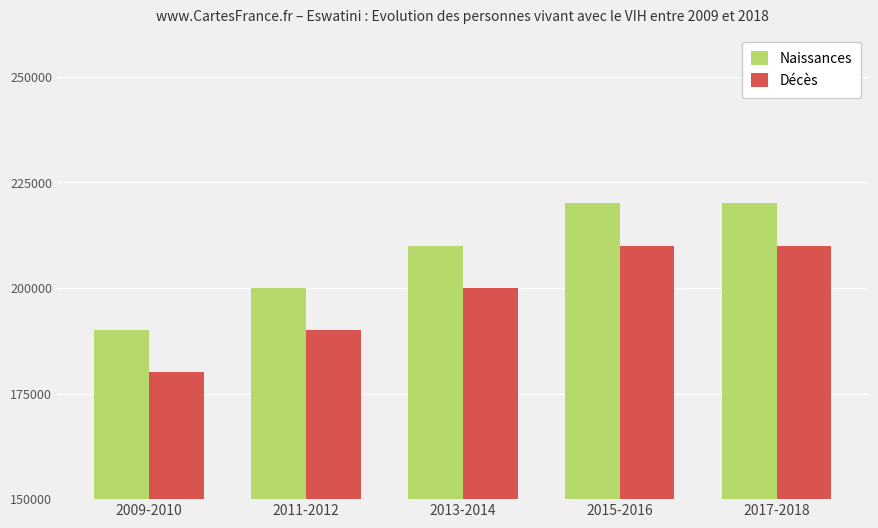

What is the difference between the second highest and minimum values in the Naissances series?

30000